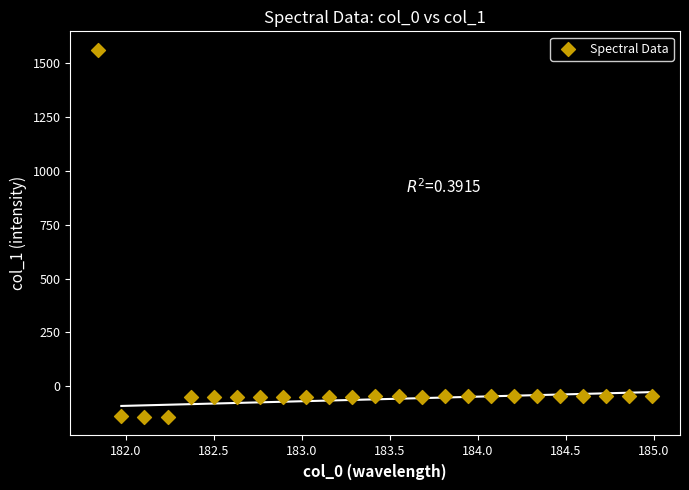

What is the range of Y values (max minus min)?

1707.1